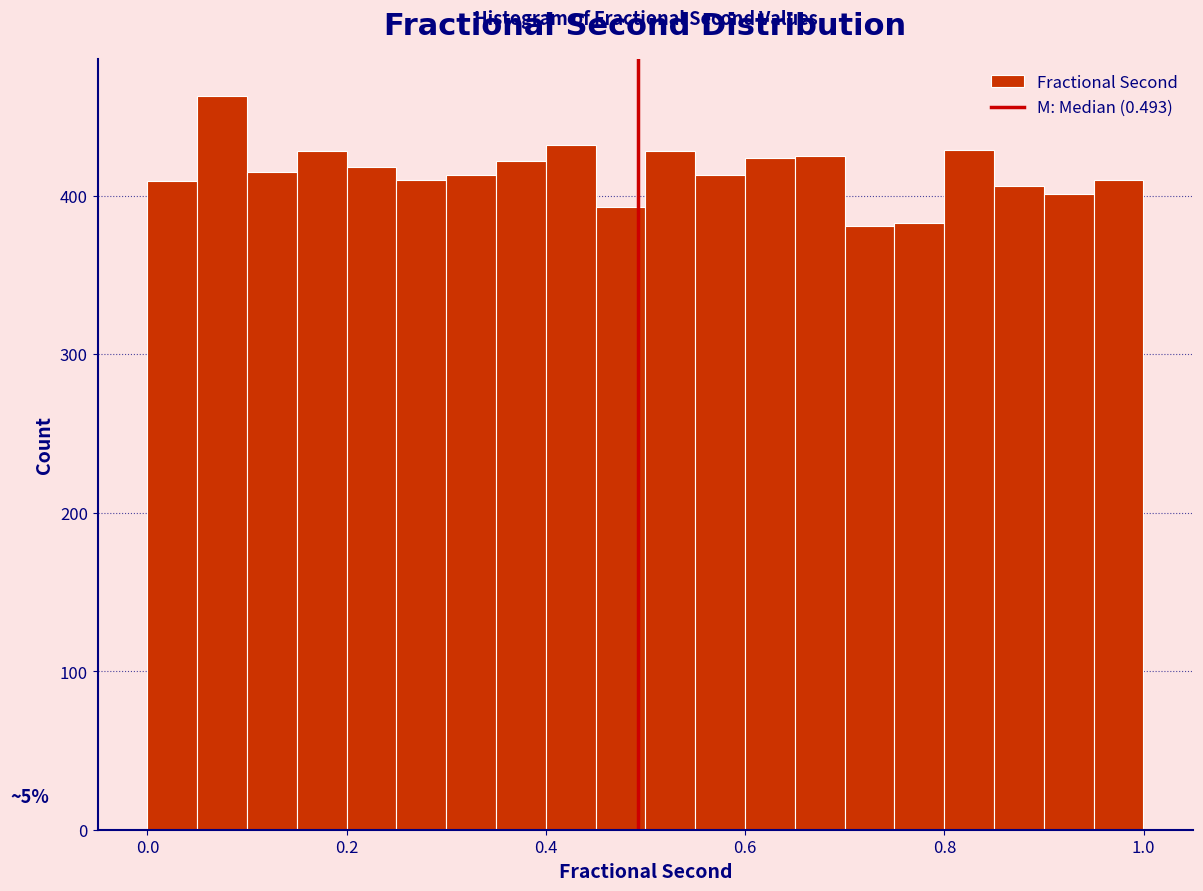

Read against the x-axis, roughly where is the centre of the tallest bar?

0.08